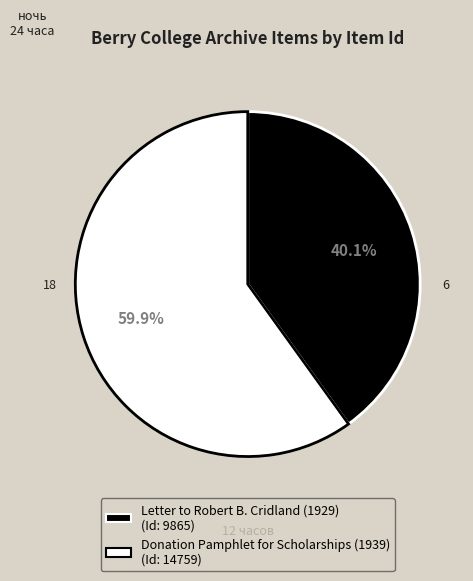

How many slices are in this pie chart?

2